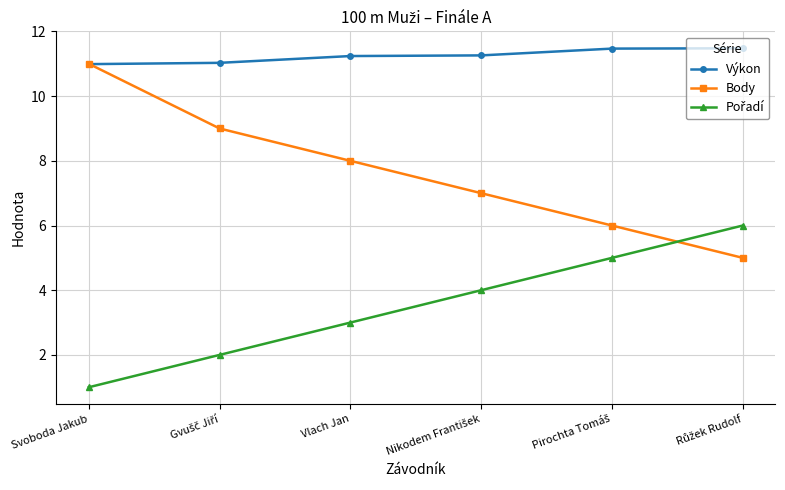

Which series has the largest total across all categories?

Výkon